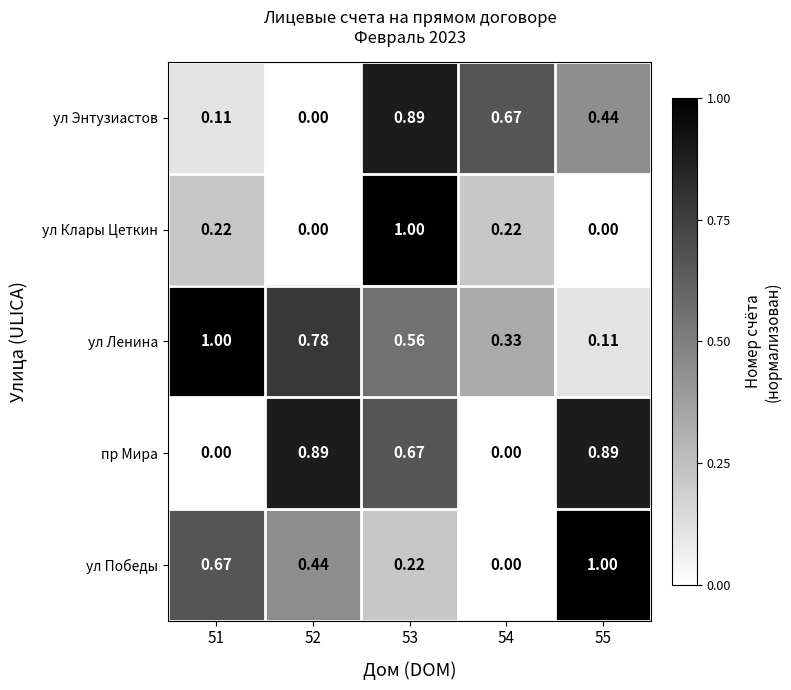

Is the value of ул Энтузиастов at 54 greater than the value of пр Мира at 55?

No